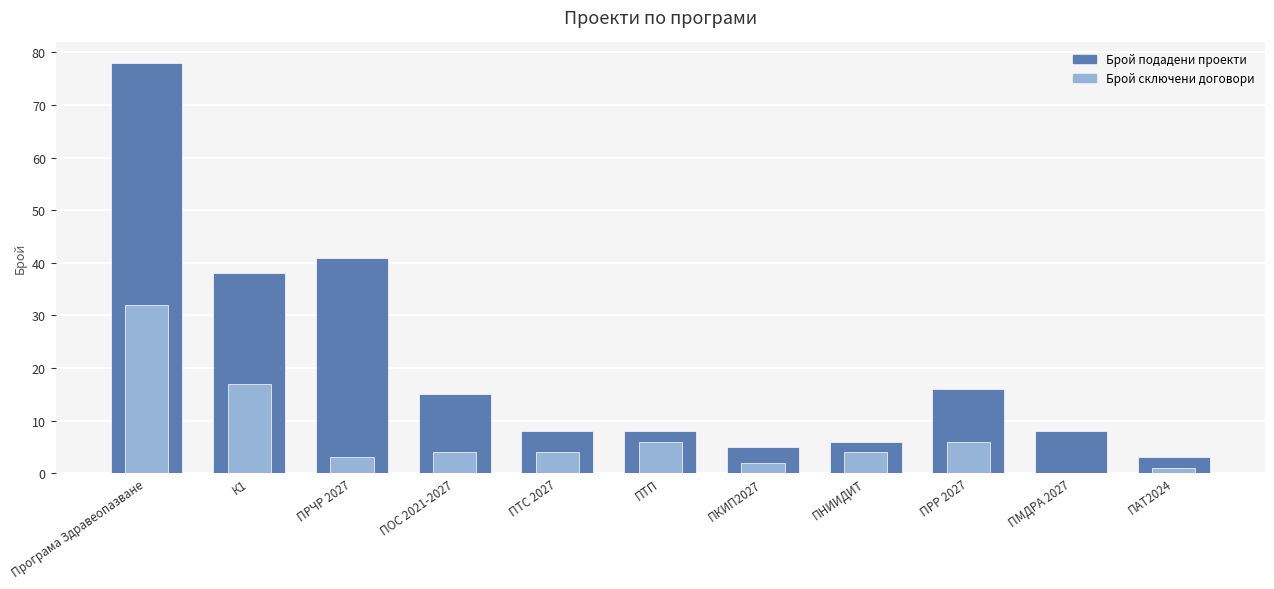

Reading left to right, extract all data points from this chart.

Брой подадени проекти: Програма Здравеопазване=78	К1=38	ПРЧР 2027=41	ПОС 2021-2027=15	ПТС 2027=8	ПТП=8	ПКИП2027=5	ПНИИДИТ=6	ПРР 2027=16	ПМДРА 2027=8	ПАТ2024=3
Брой сключени договори: Програма Здравеопазване=32	К1=17	ПРЧР 2027=3	ПОС 2021-2027=4	ПТС 2027=4	ПТП=6	ПКИП2027=2	ПНИИДИТ=4	ПРР 2027=6	ПМДРА 2027=0	ПАТ2024=1